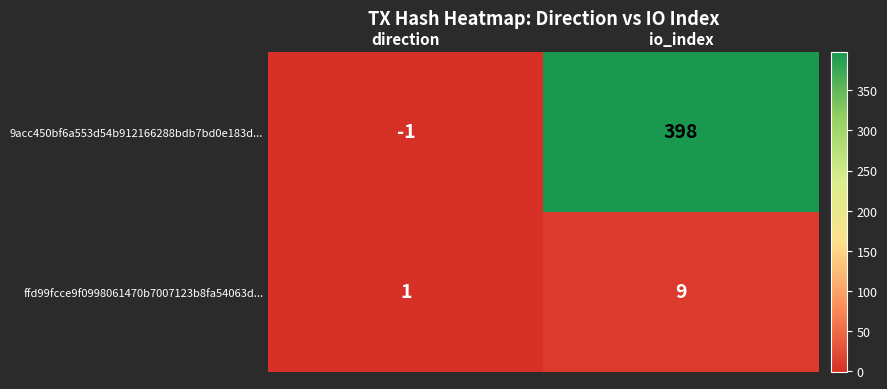

List the series in order of their overall mean, highest first.

9acc450bf6a553d54b912166288bdb7bd0e183d..., ffd99fcce9f0998061470b7007123b8fa54063d...